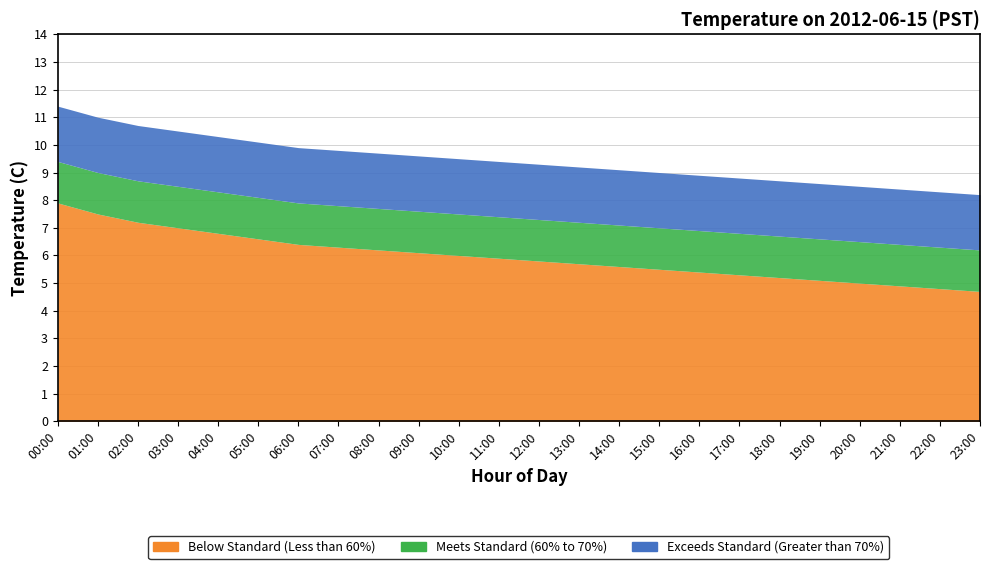

How many lines are shown in the chart?

3